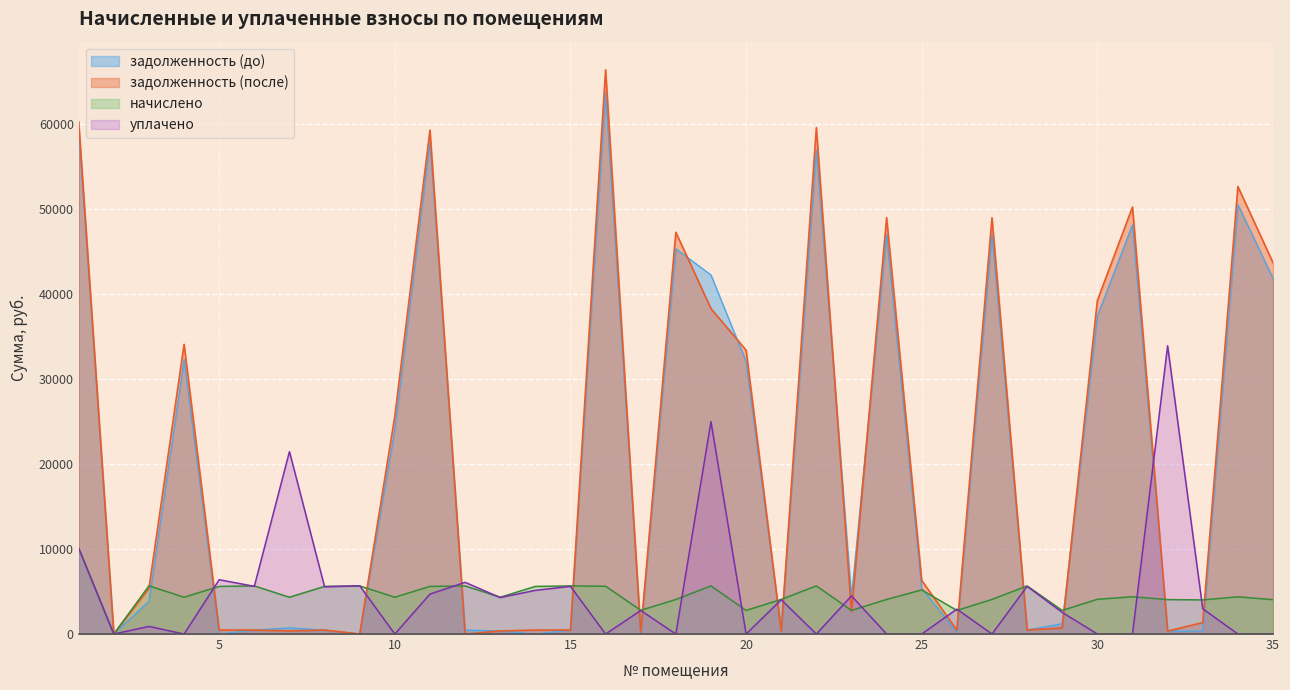

What is the average value of the уплачено series?

4737.4